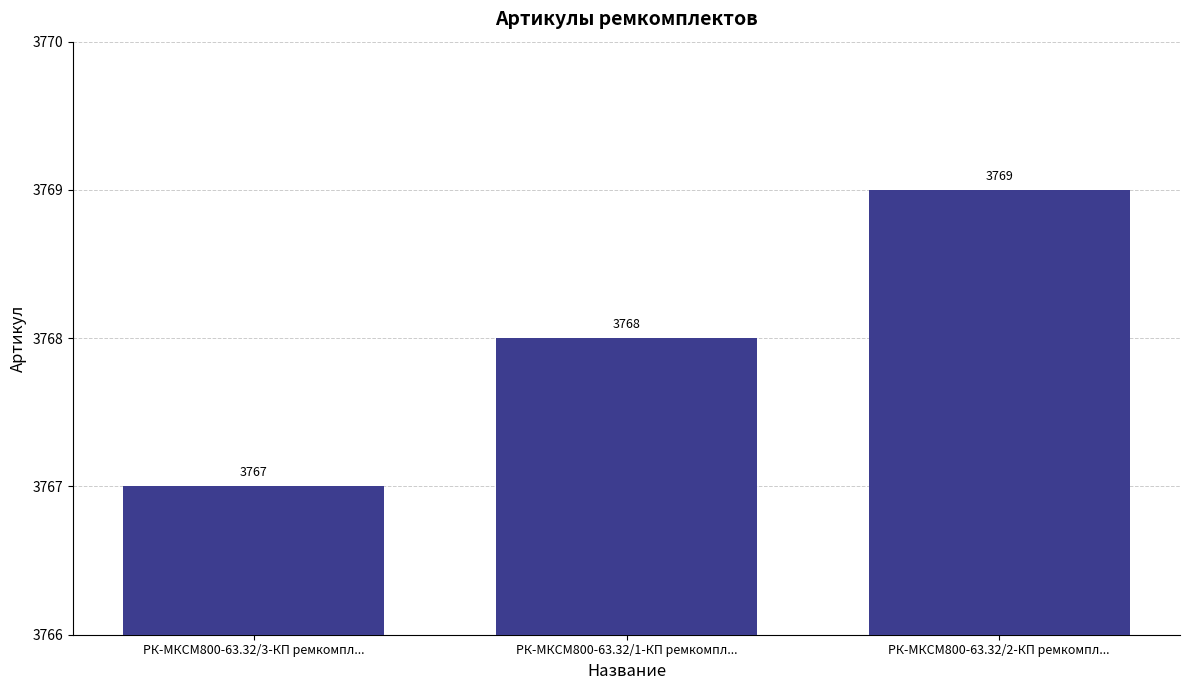

What is the greatest value displayed?

3769